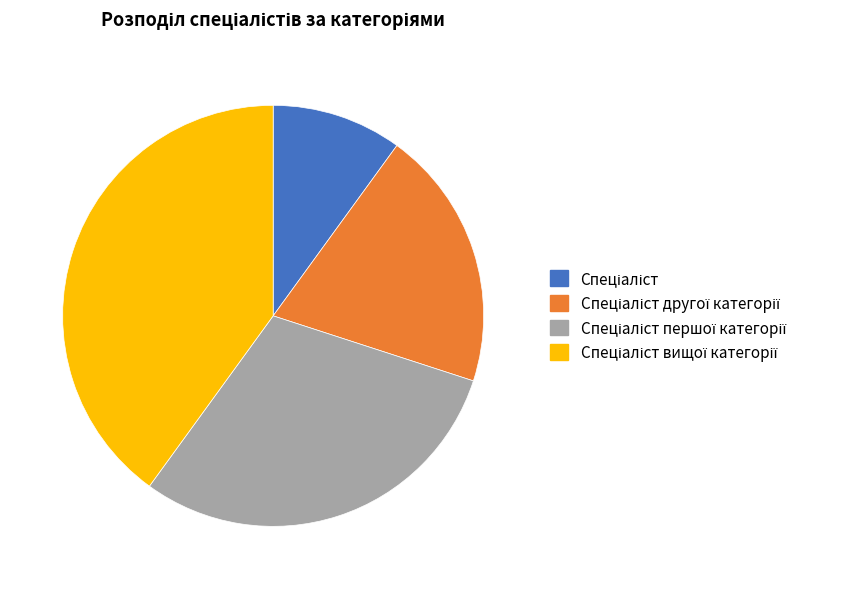

Does any single category account for the majority?

No